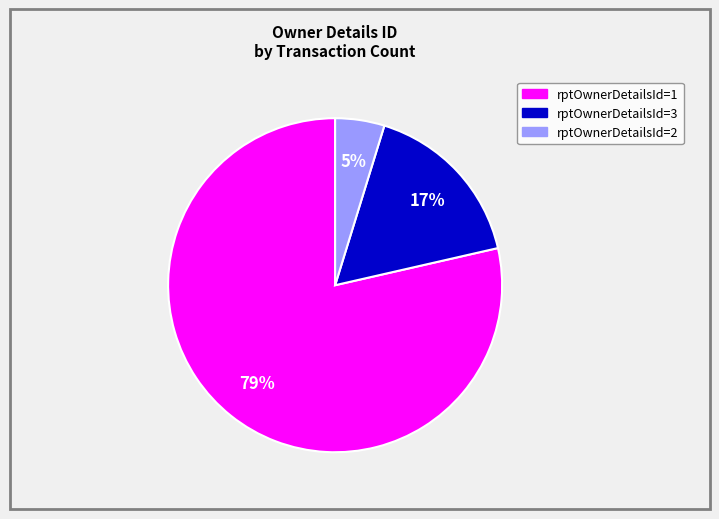

What percentage is the rptOwnerDetailsId=2 slice, to the nearest percent?

5%